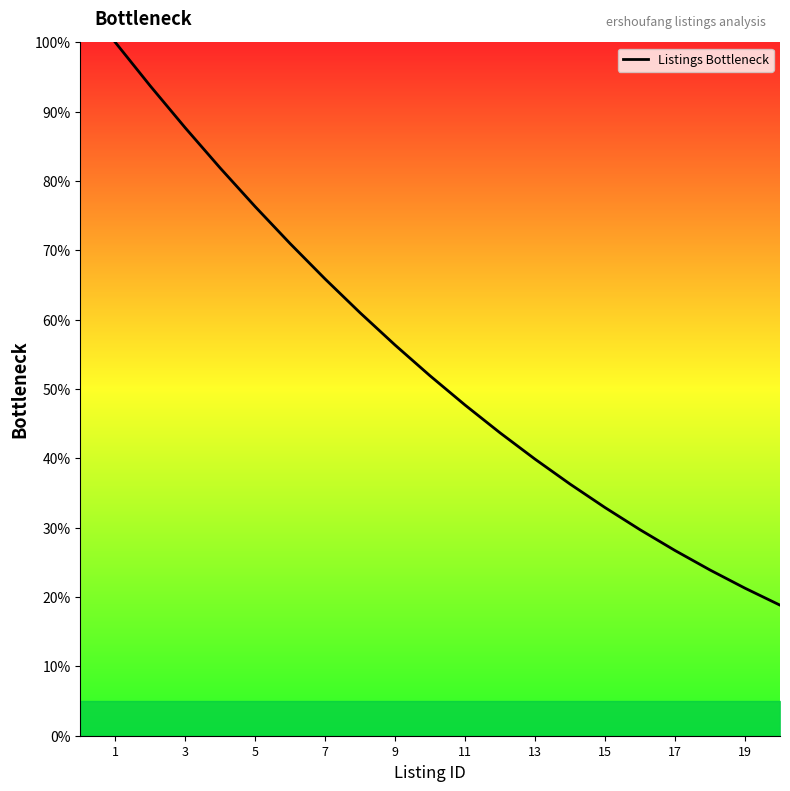

What is the minimum value shown in the chart?

18.8